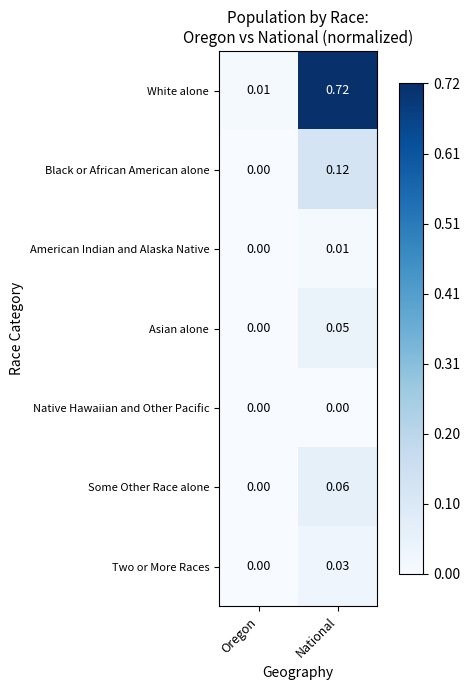

List the labels in order of American Indian and Alaska Native value, largest first.

National, Oregon